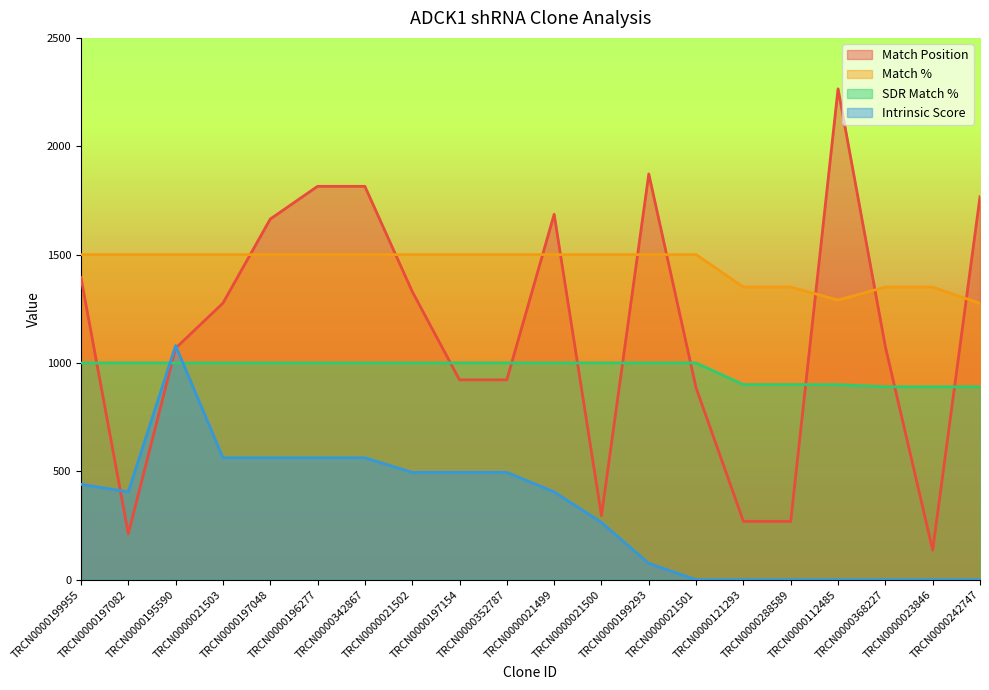

At which category is the sum across all series the highest?

TRCN0000196277